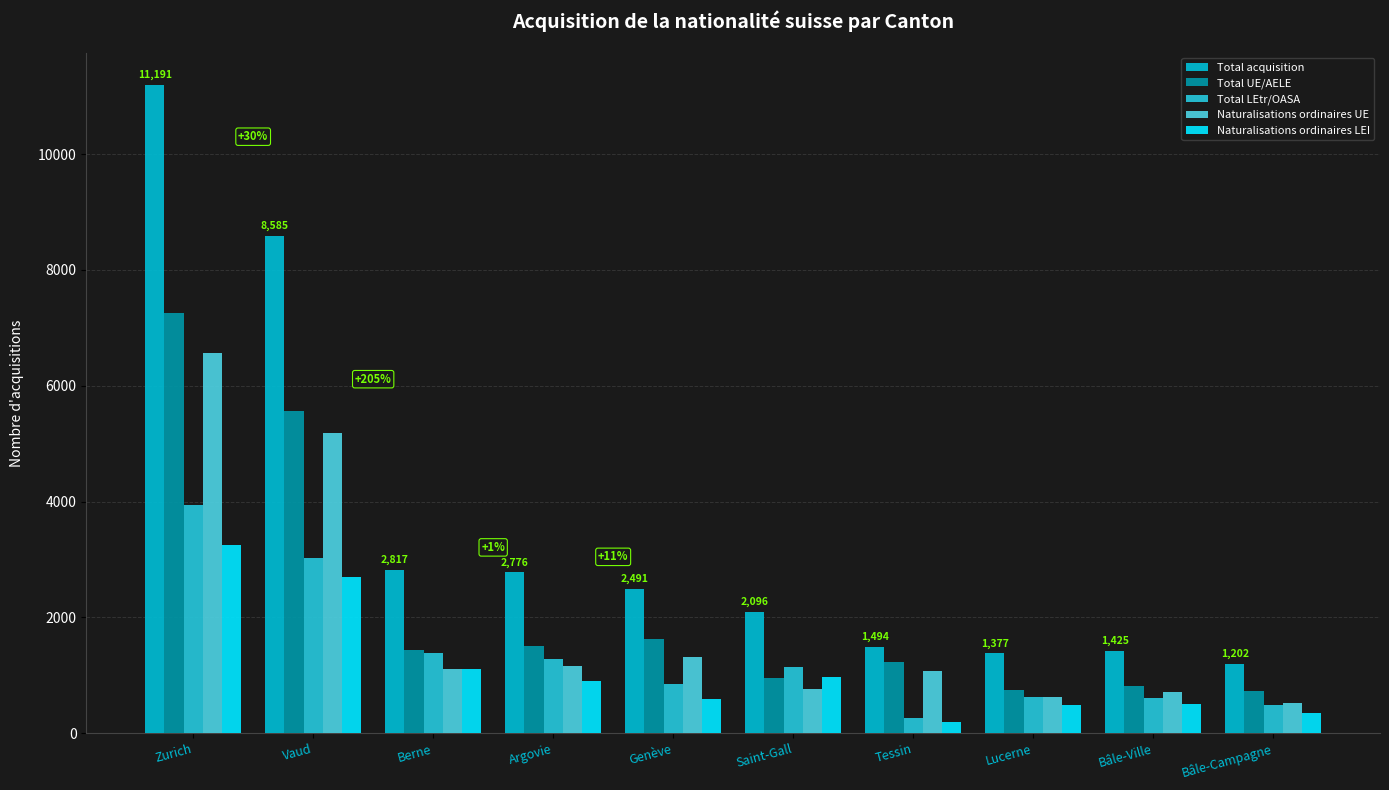

What is the label of the 1st bar from the left?

Zurich